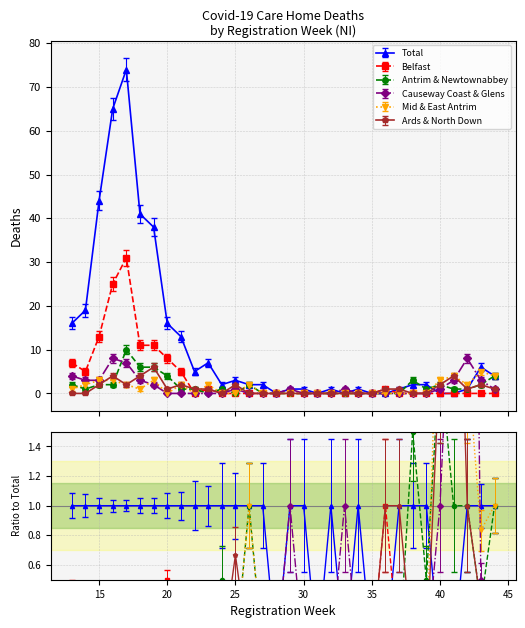

What is the average value of the Causeway Coast & Glens series?

2